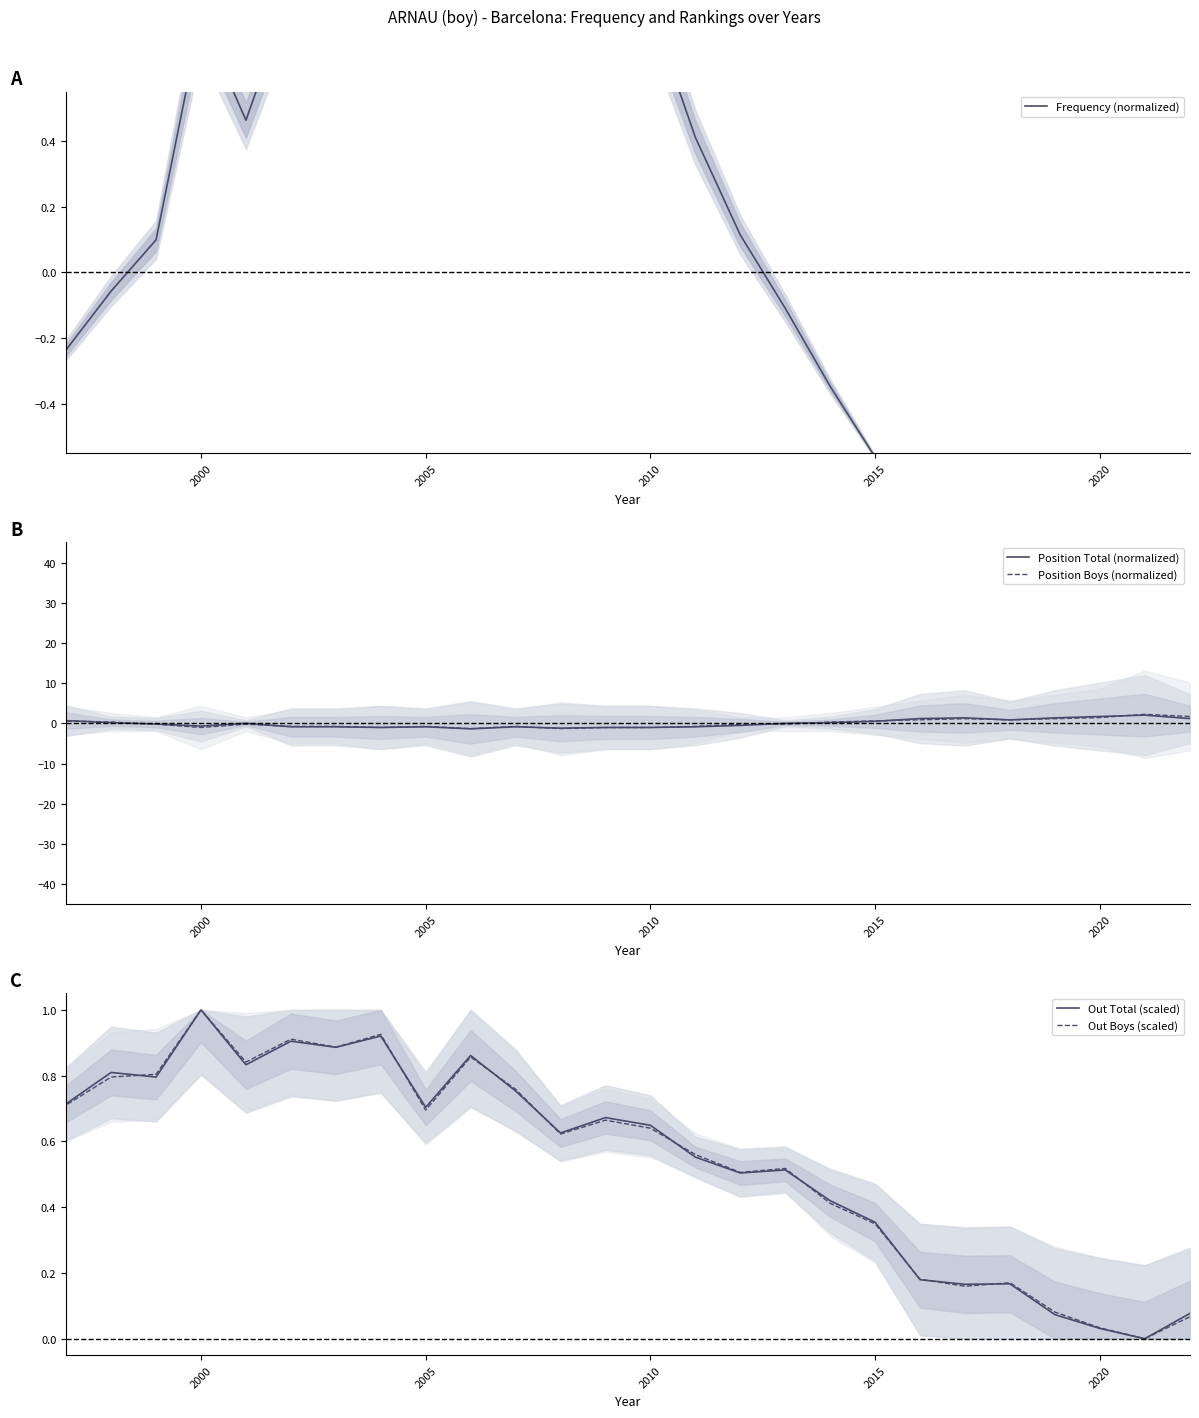

Which label corresponds to the largest value in the chart?

2000